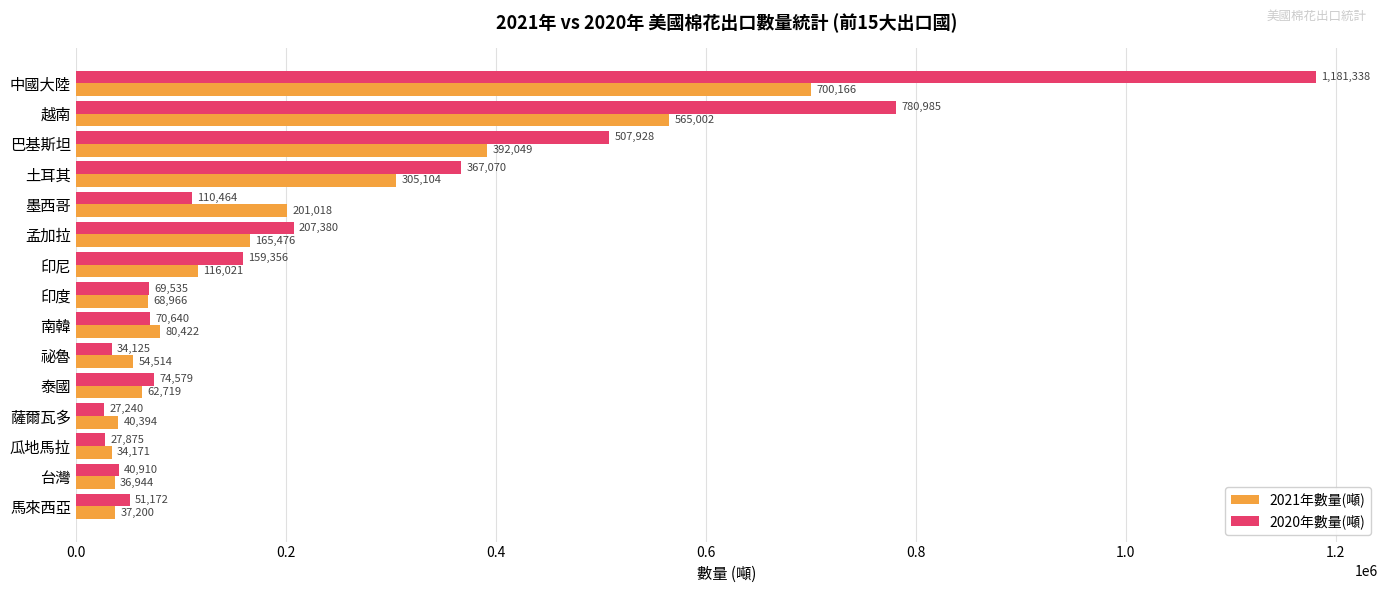

Is the value of 2020年數量(噸) at 墨西哥 greater than the value of 2021年數量(噸) at 瓜地馬拉?

Yes